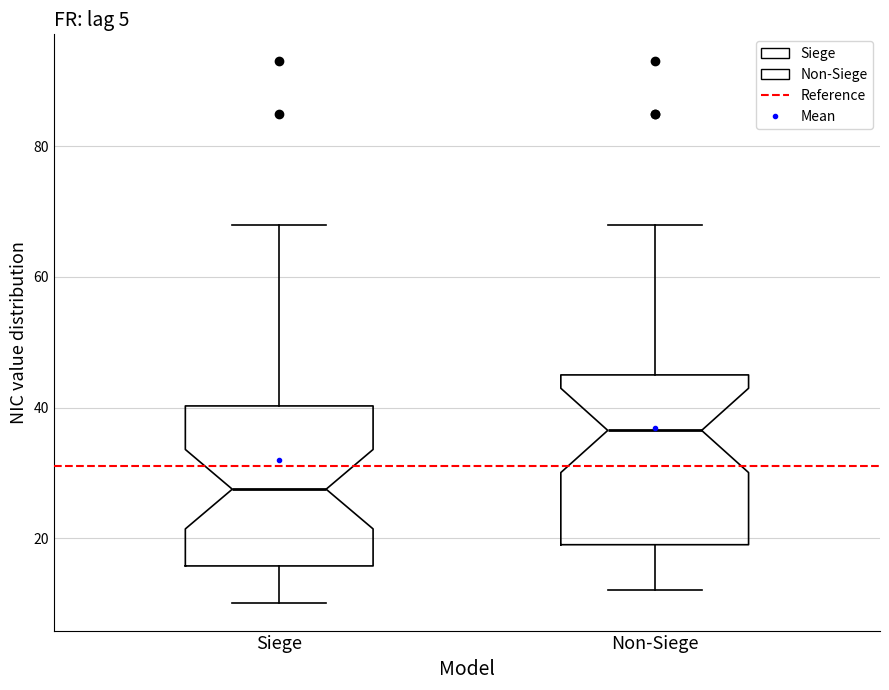

Which box has the lowest median line?

Siege